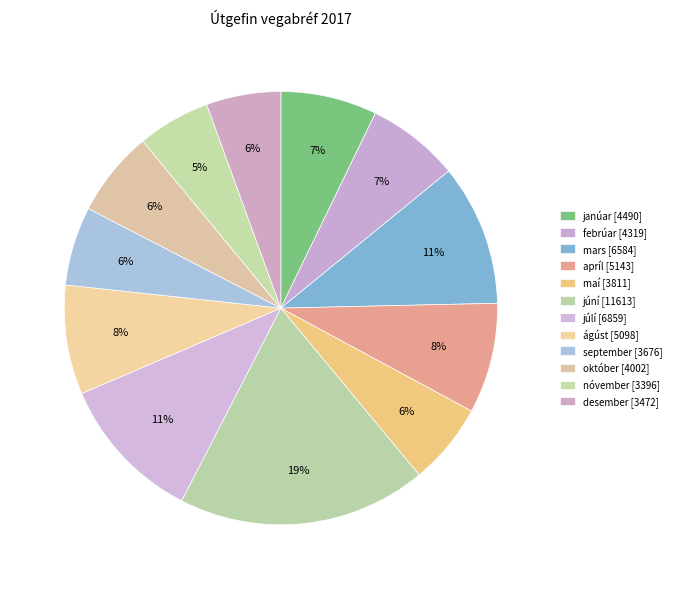

To the nearest percent, what is the average slice percentage?

8%